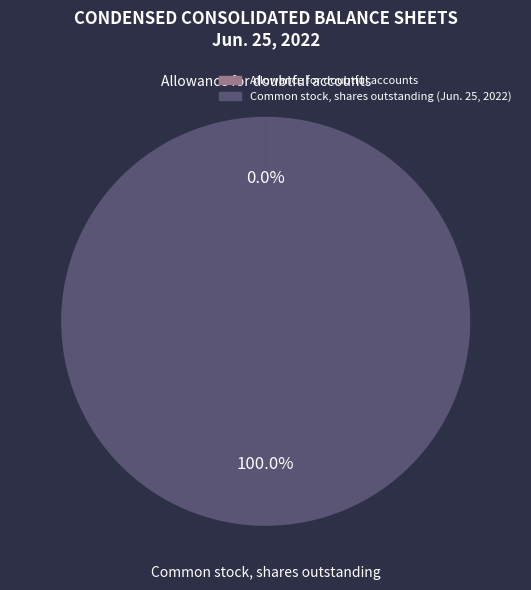

Is there any slice that represents more than half of the pie?

Yes